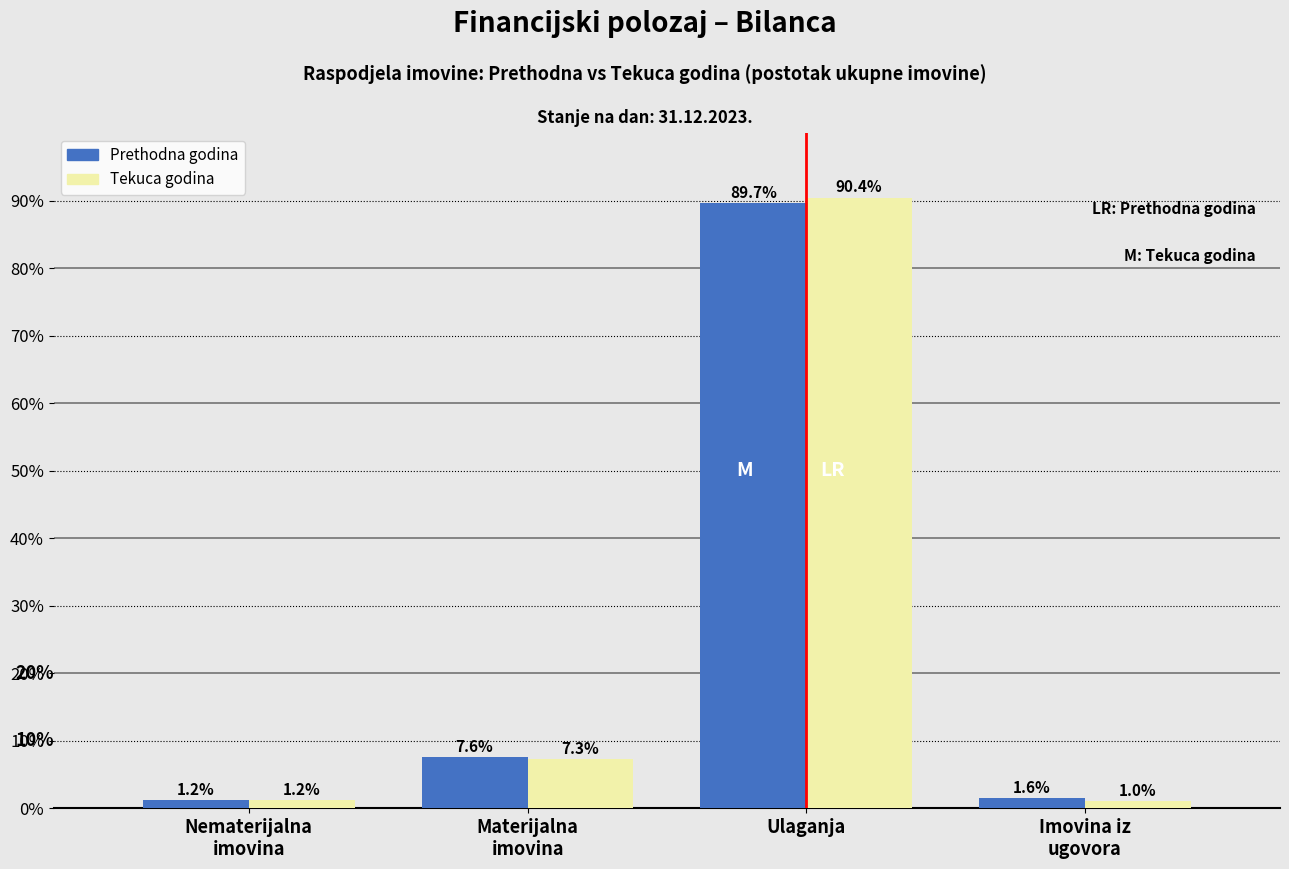

Reading left to right, transcribe all the data shown in this chart.

Prethodna godina: 1.2	7.6	89.7	1.6
Tekuca godina: 1.2	7.3	90.4	1.0